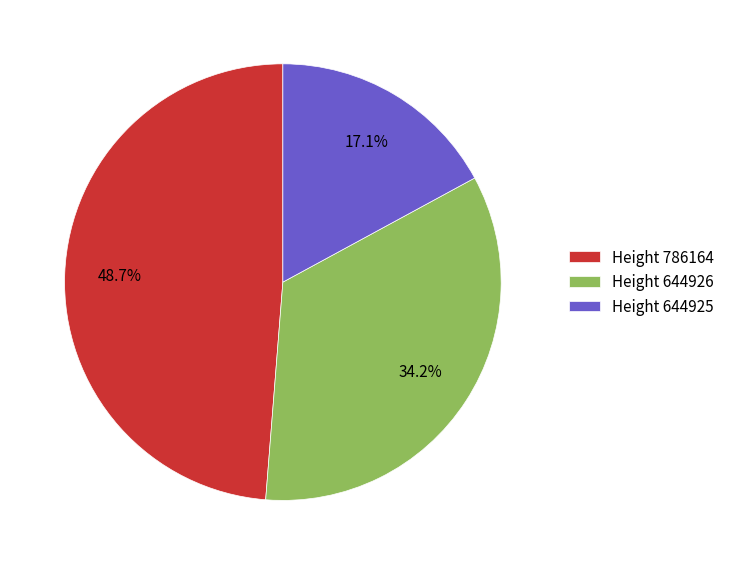

What portion of the pie excludes Height 644926?

65.8%